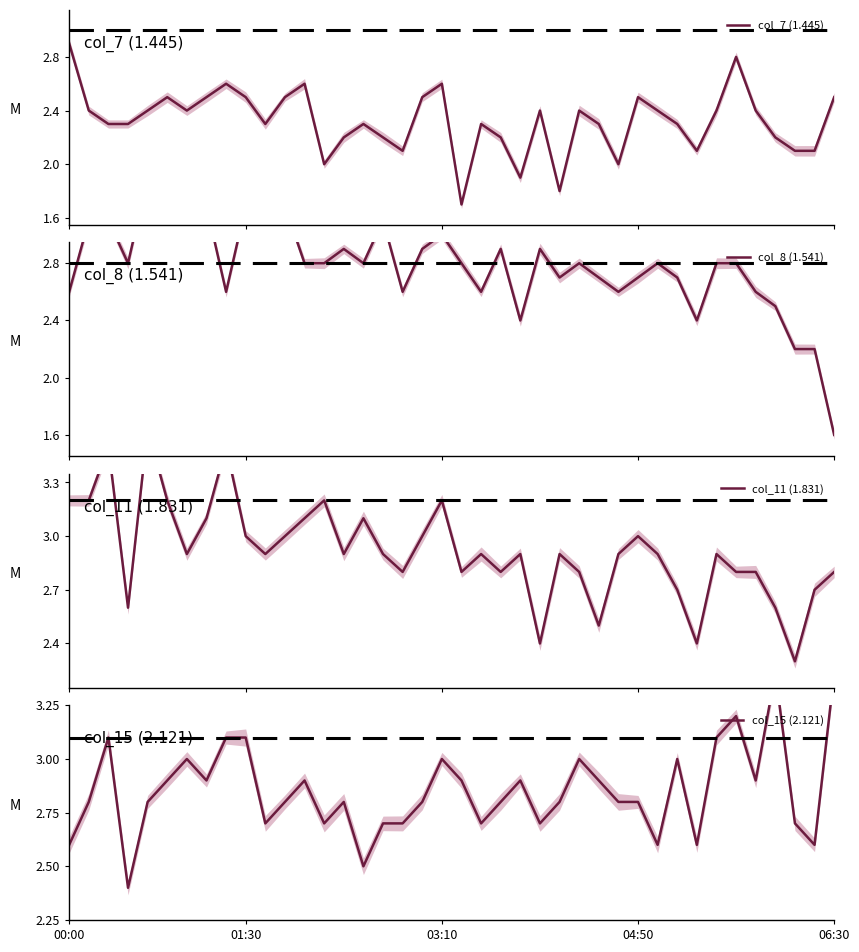

What is the difference between the second highest and minimum values in the col_8 (1.541) series?

1.6